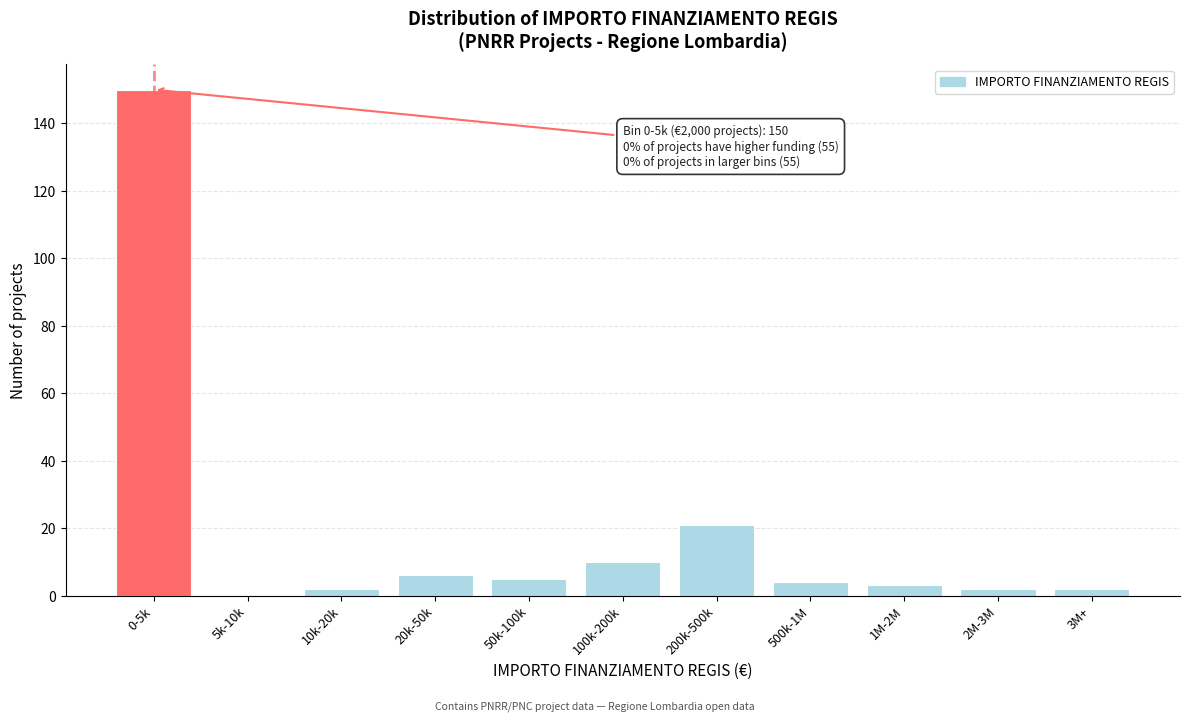

Reading left to right, transcribe all the data shown in this chart.

0-5k=150	5k-10k=0	10k-20k=2	20k-50k=6	50k-100k=5	100k-200k=10	200k-500k=21	500k-1M=4	1M-2M=3	2M-3M=2	3M+=2